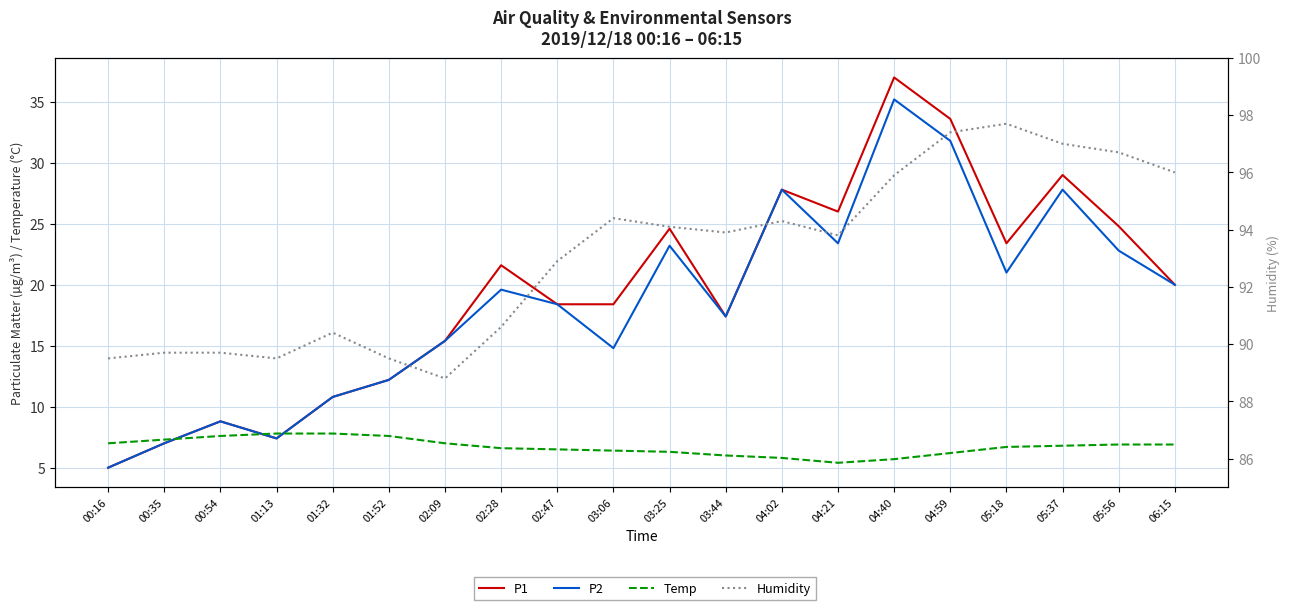

What is the label of the 18th point from the right?

00:54